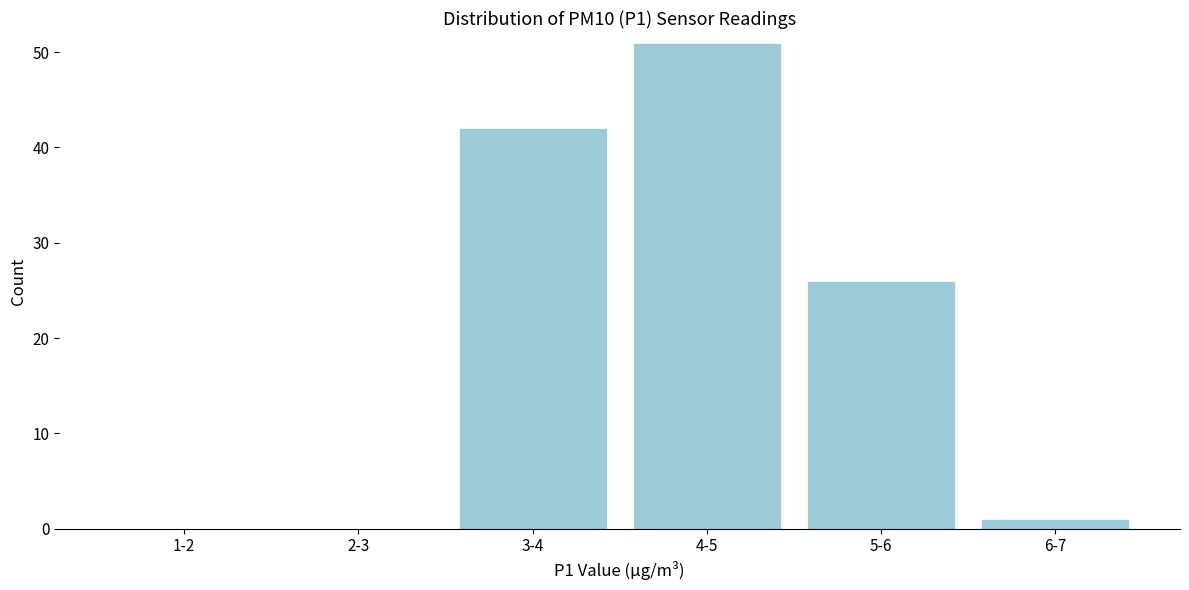

Reading right to left, list all the values displayed in this chart.

6-7=1	5-6=26	4-5=51	3-4=42	2-3=0	1-2=0